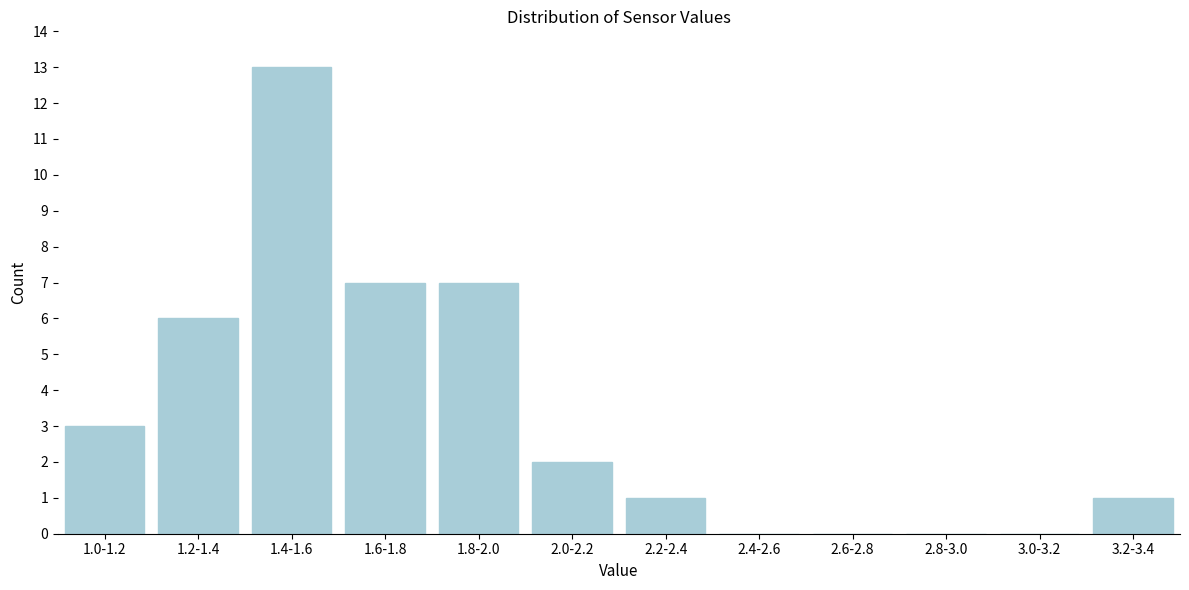

Reading right to left, extract all data points from this chart.

3.2-3.4=1	3.0-3.2=0	2.8-3.0=0	2.6-2.8=0	2.4-2.6=0	2.2-2.4=1	2.0-2.2=2	1.8-2.0=7	1.6-1.8=7	1.4-1.6=13	1.2-1.4=6	1.0-1.2=3